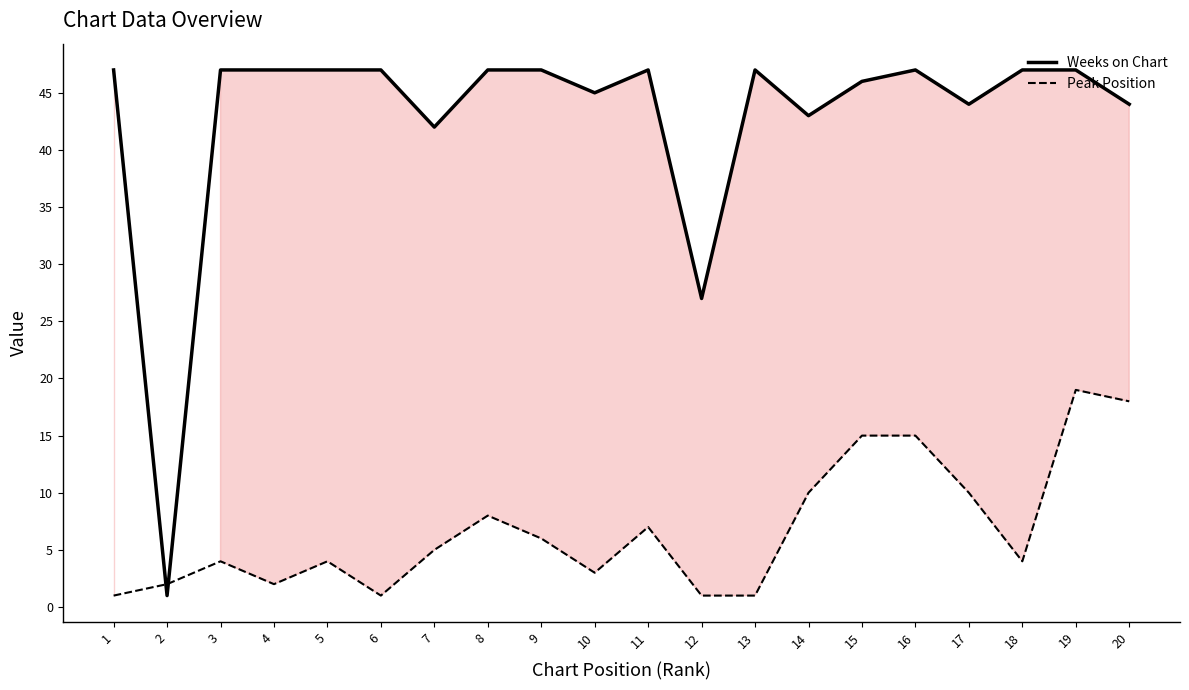

After their last crossing, which series has the higher values: Weeks on Chart or Peak Position?

Weeks on Chart